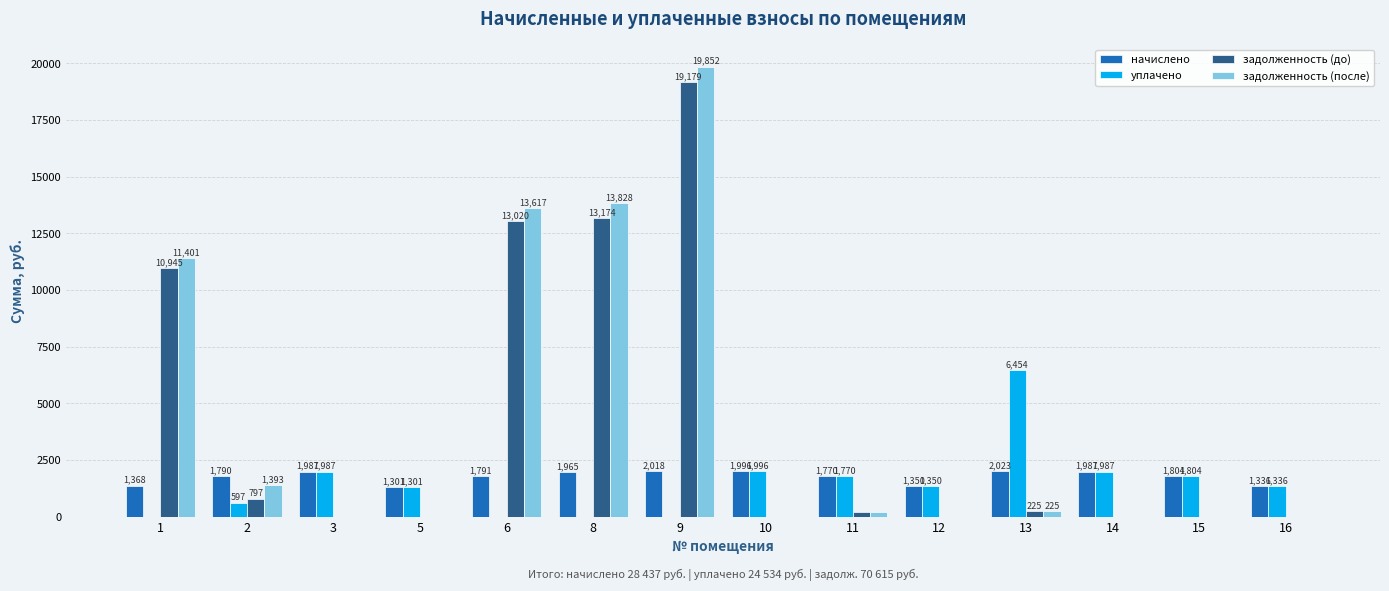

How many distinct data groups are displayed?

4